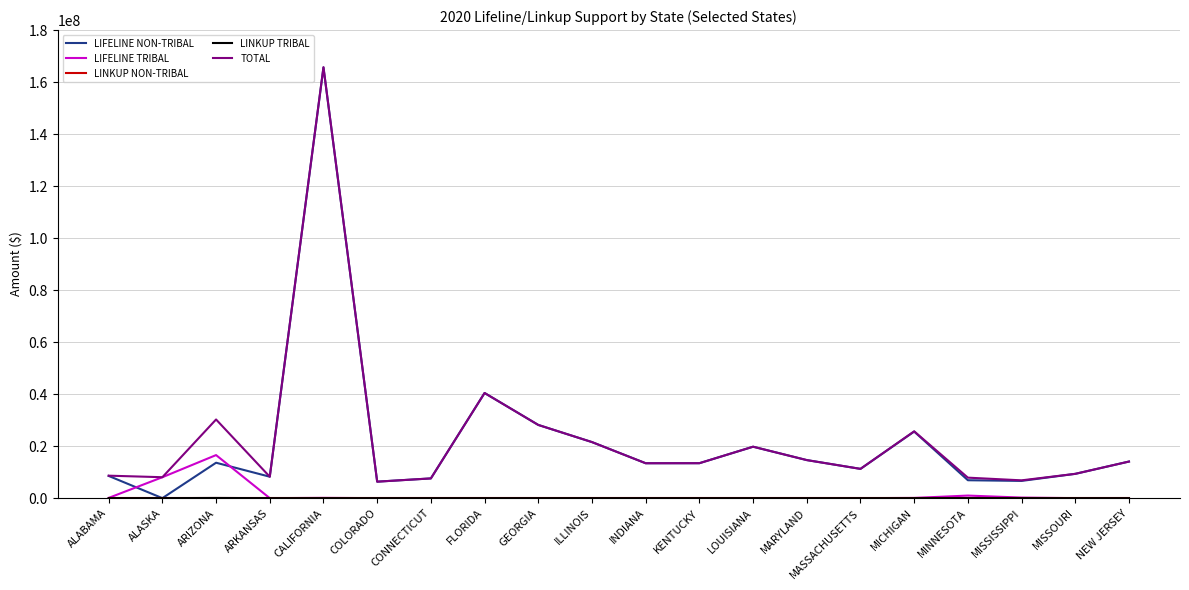

True or false: LIFELINE NON-TRIBAL and LIFELINE TRIBAL cross at least once.

True